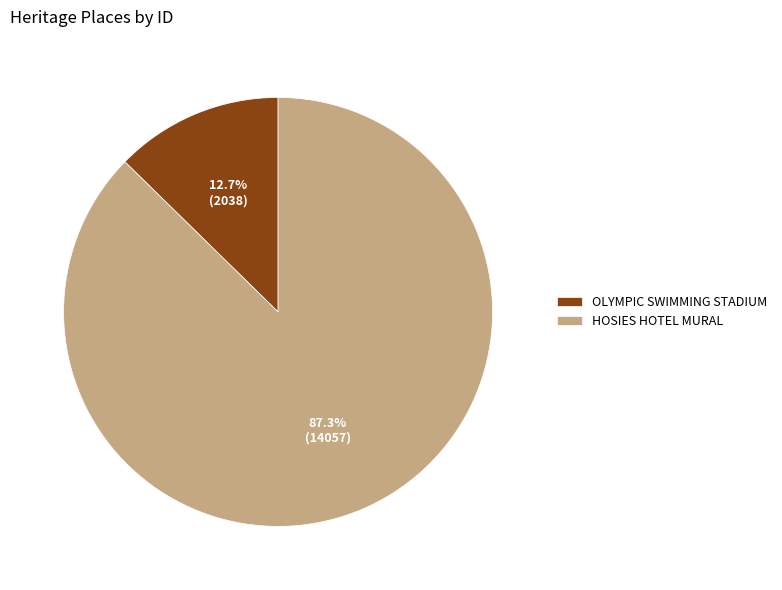

The HOSIES HOTEL MURAL slice represents 87% of the pie. True or false?

True